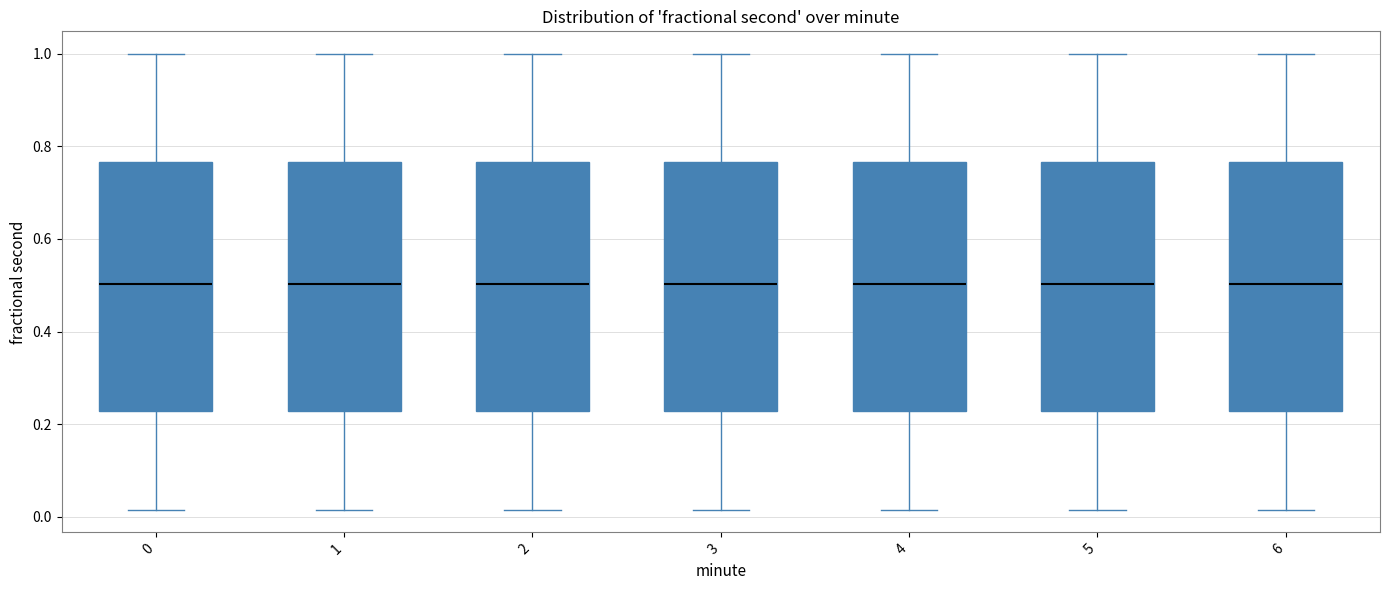

Where does the median line of the box at x = 5 sit on the y-axis? The values are not printed on the chart, so give them approximately, as read against the axis.

0.50